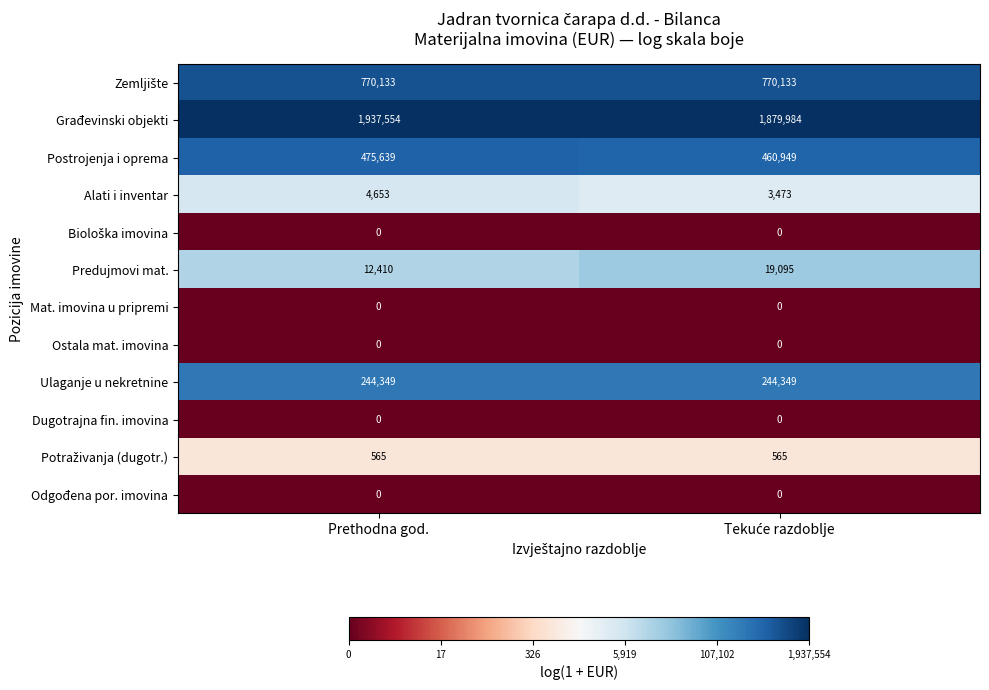

What is the total value across all series at Prethodna god.?

3445303